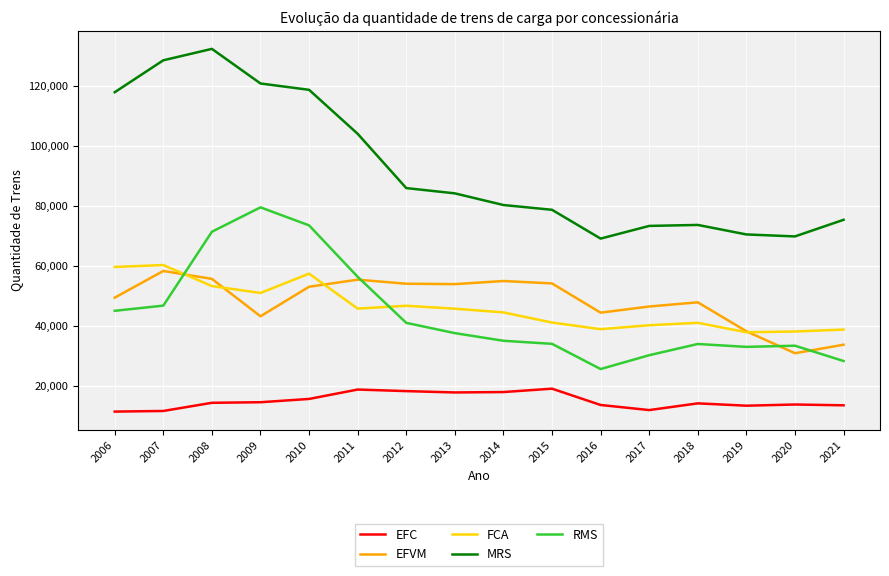

Which series changed the most between 2007 and 2013?

MRS